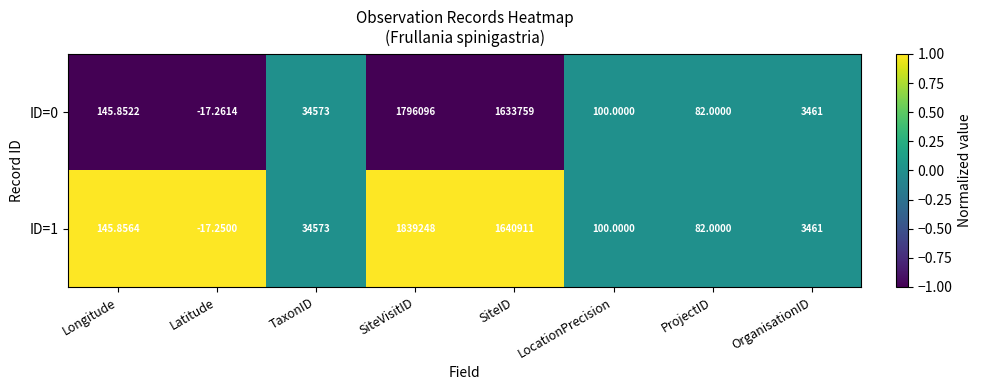

Where is ID=1 nearest to the value 919615?

SiteID